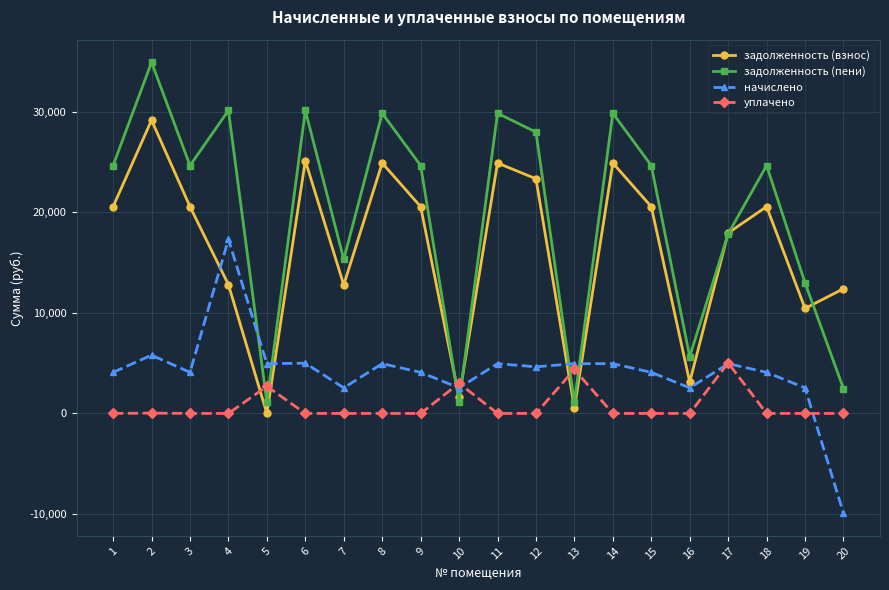

True or false: задолженность (пени) and задолженность (взнос) cross at least once.

True